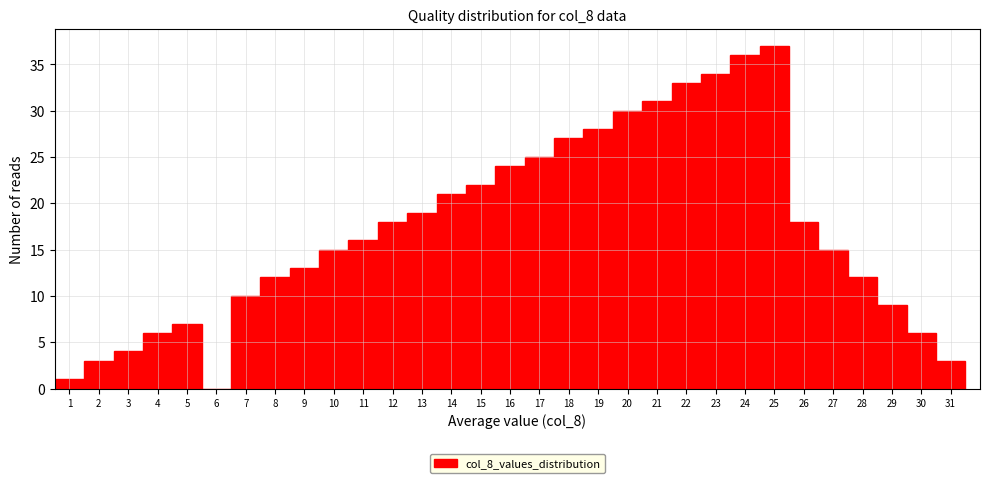

Which range on the x-axis has the tallest bar?

24.5 to 25.5